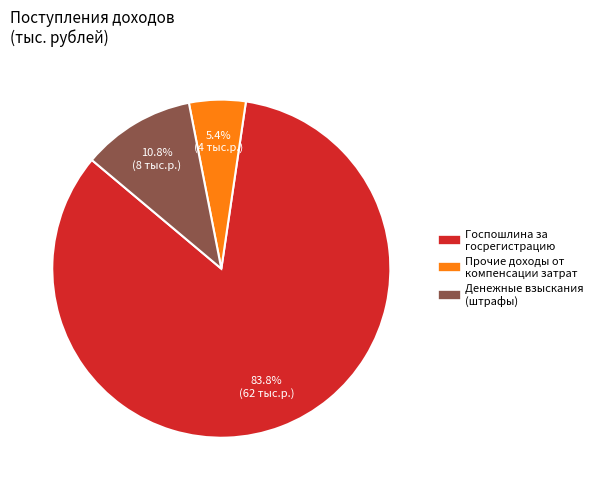

Is there any slice that represents more than half of the pie?

Yes